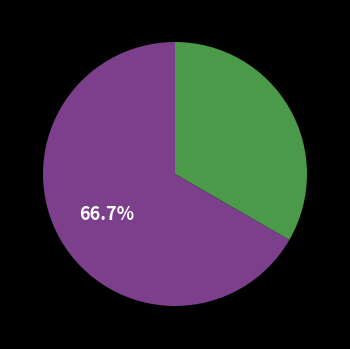

Does any single category account for the majority?

Yes